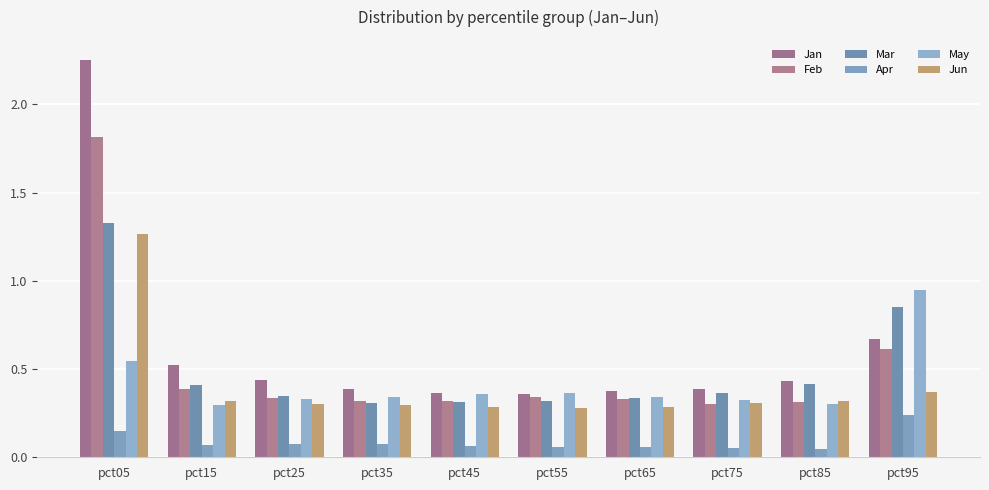

The value of May at pct15 is 0.3. True or false?

True